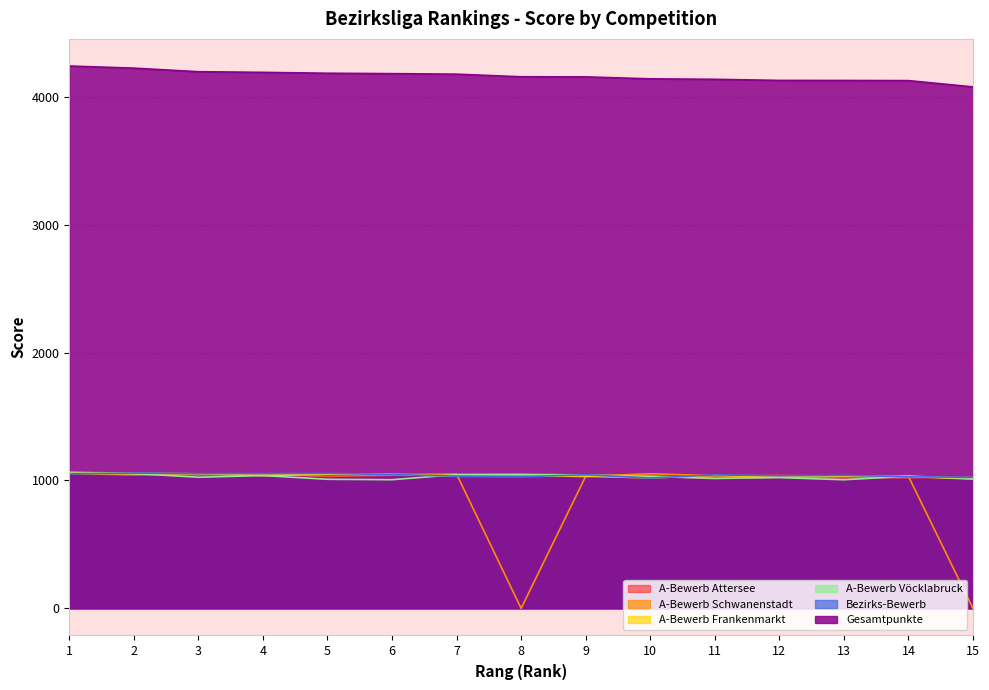

What is the value of the A-Bewerb Frankenmarkt point at the 4th from the left?

1038.4